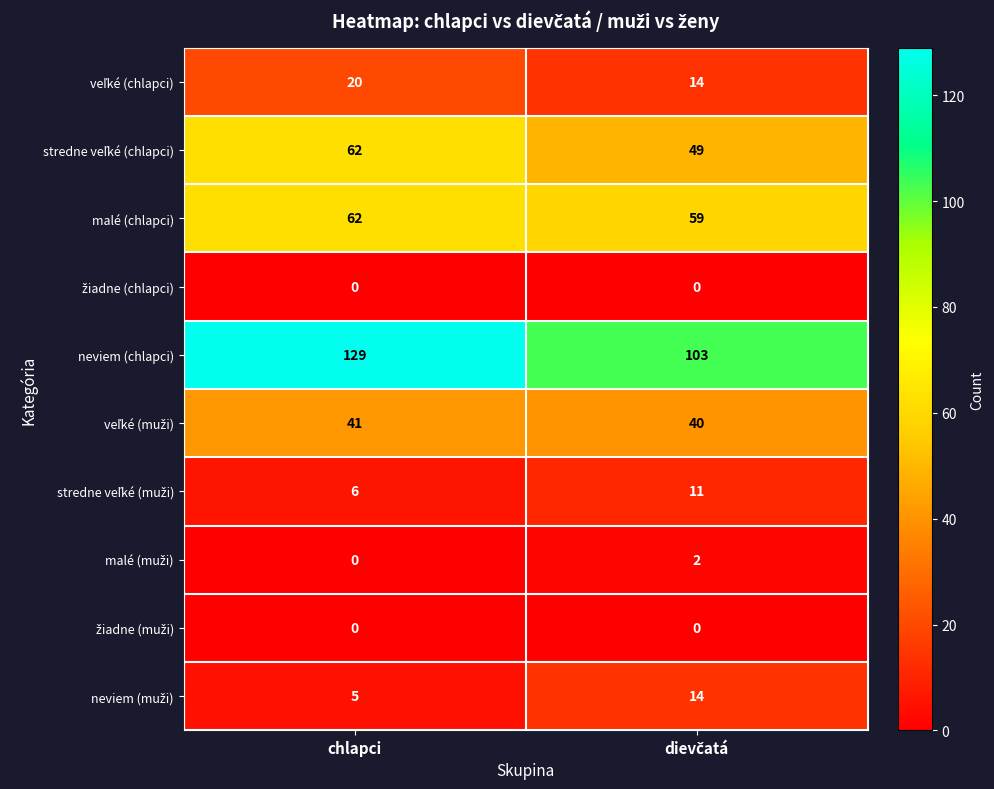

Which category has the highest value across all series?

chlapci